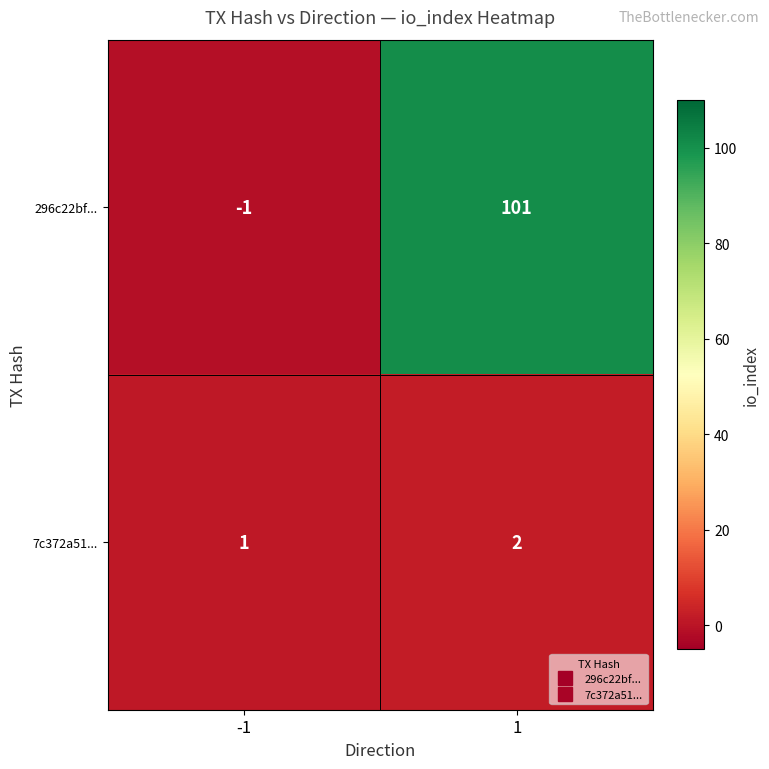

Is it true that 7c372a51... equals 2 at 1?

True